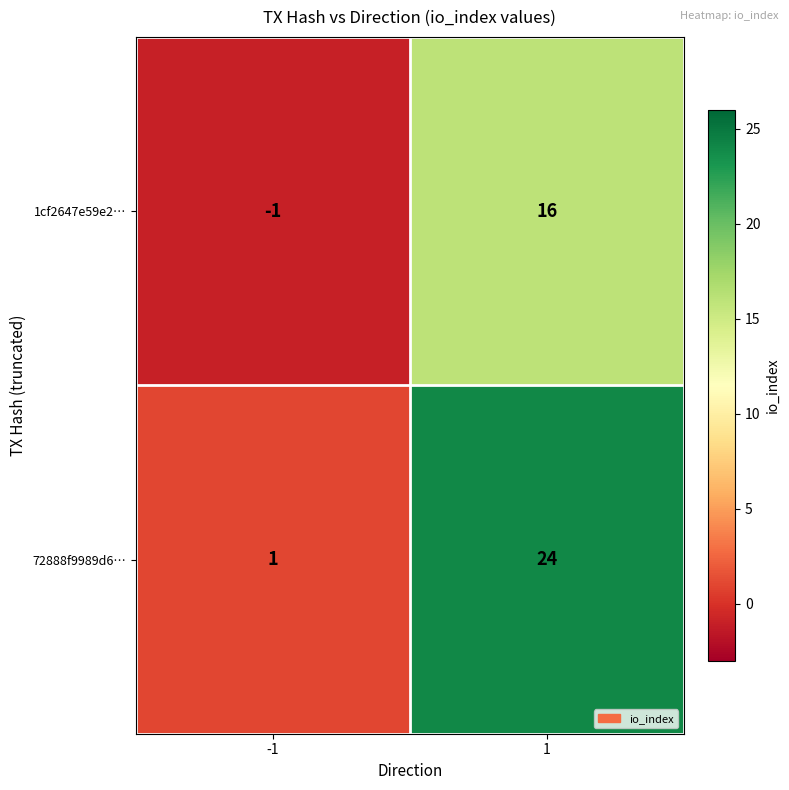

At how many categories does at least one series exceed 21?

1